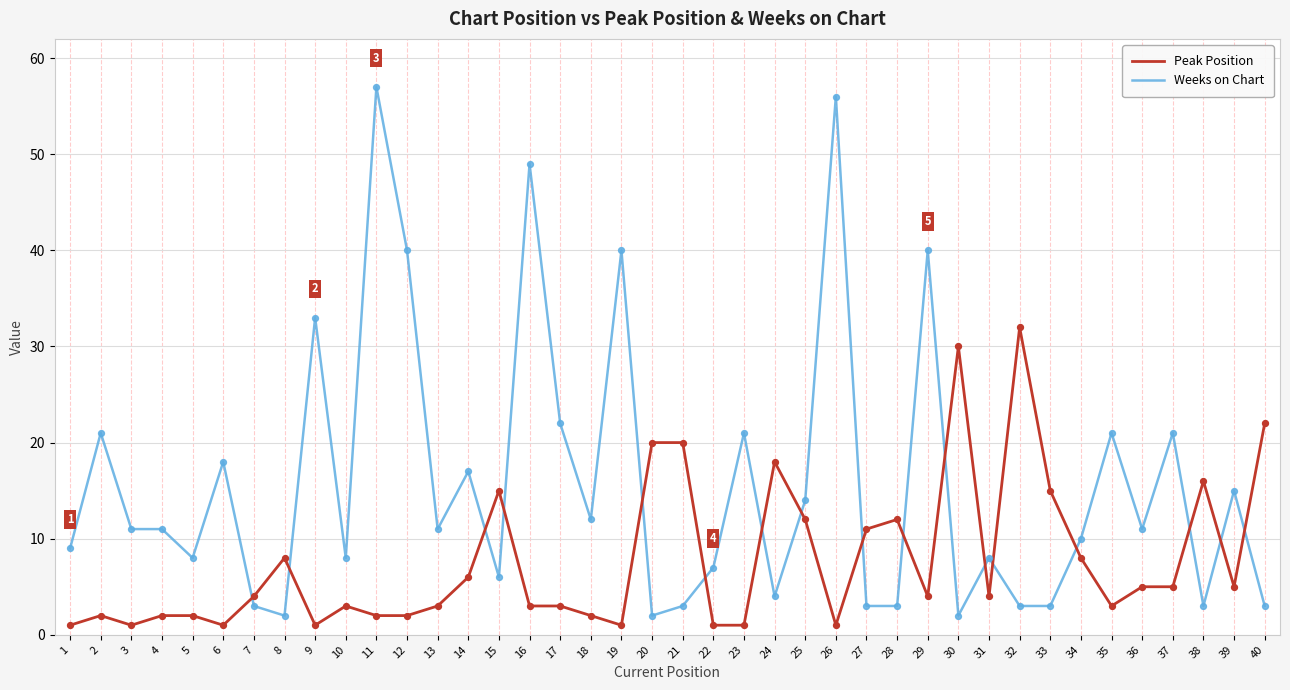

What is the total value across all series at 3?

12